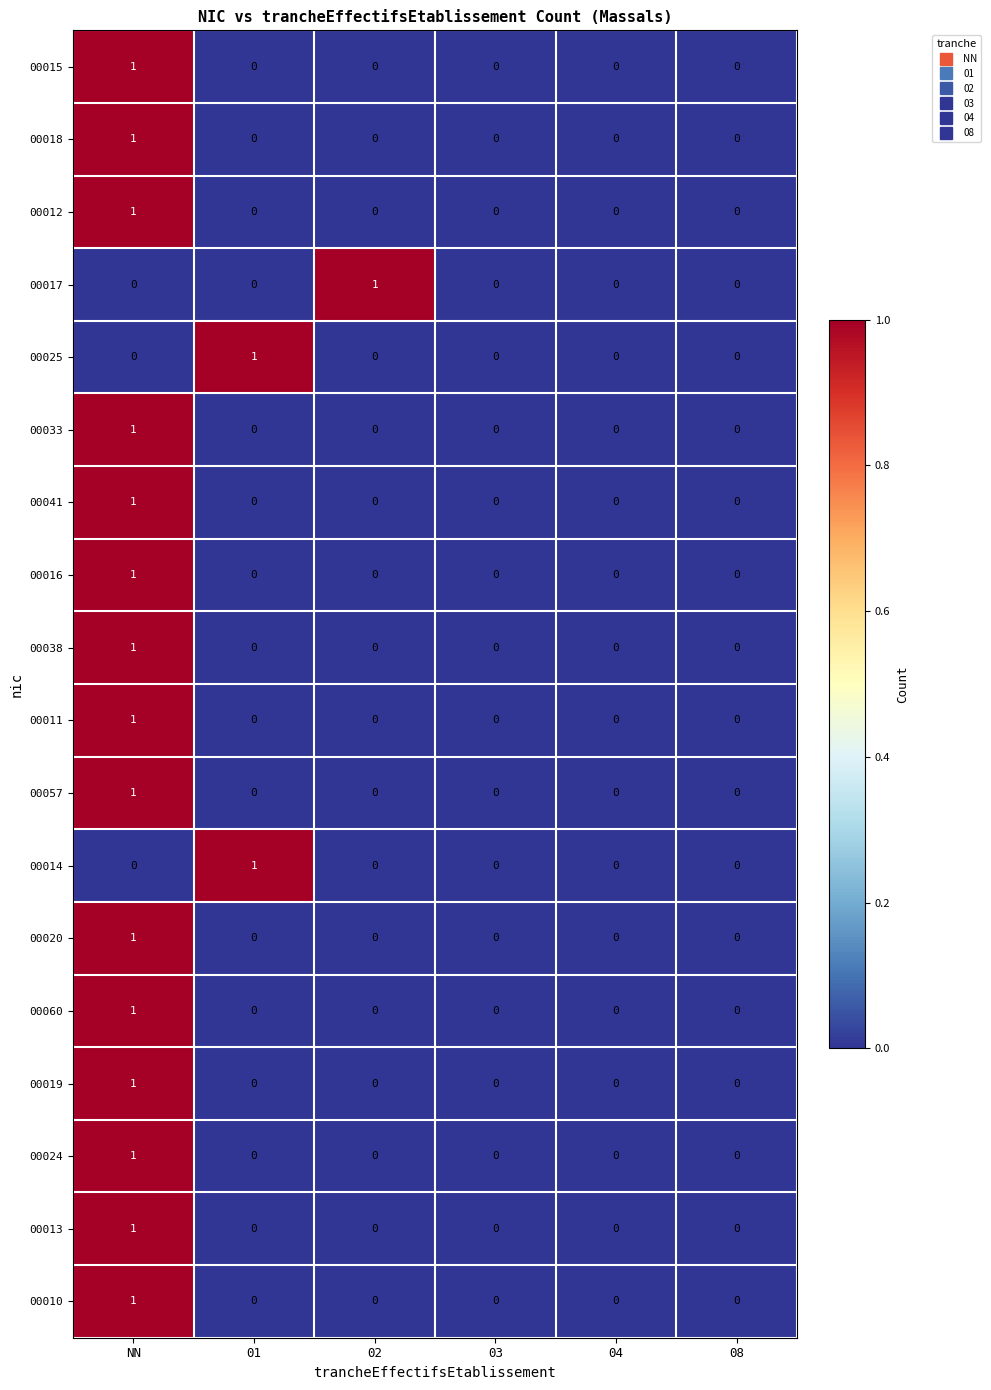

True or false: 00017 has a value of 0 at NN.

True